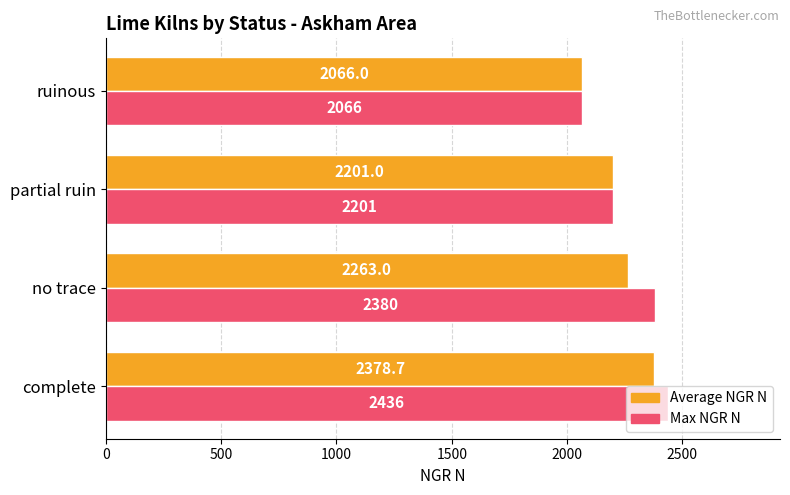

List the series in order of their peak value, highest first.

Max NGR N, Average NGR N